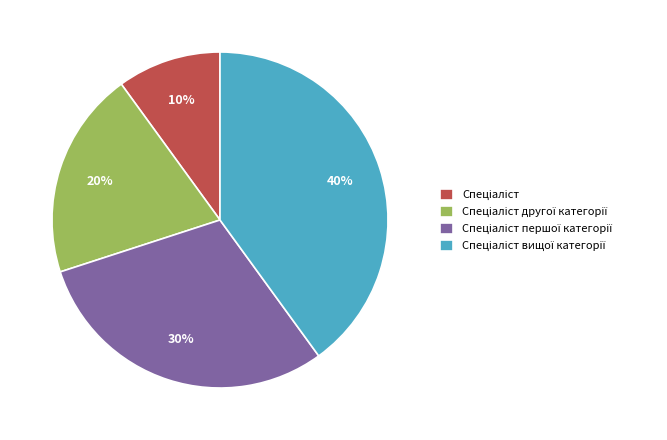

Count the number of slices in the pie.

4